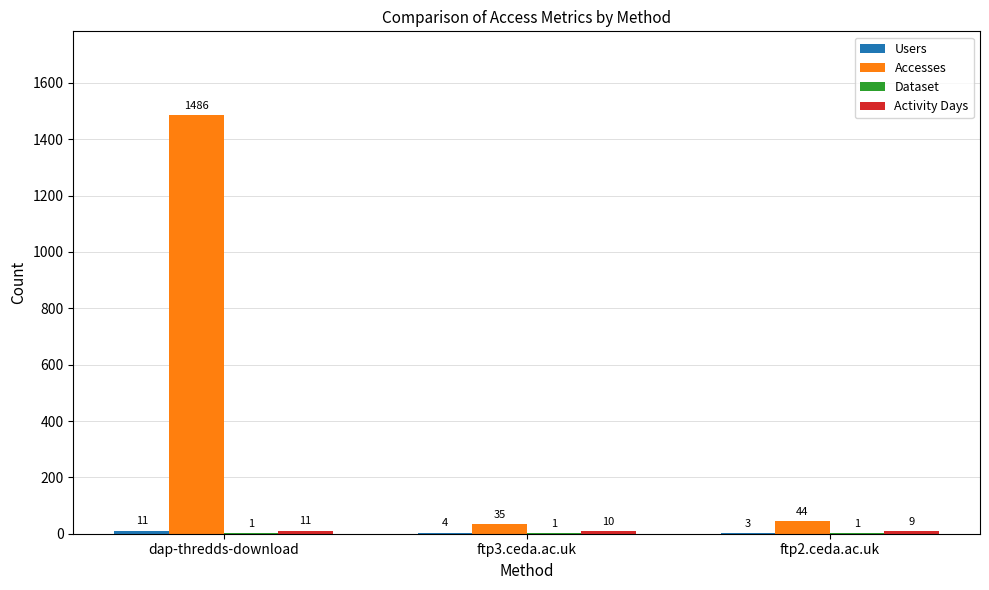

What is the total value across all series at ftp2.ceda.ac.uk?

57